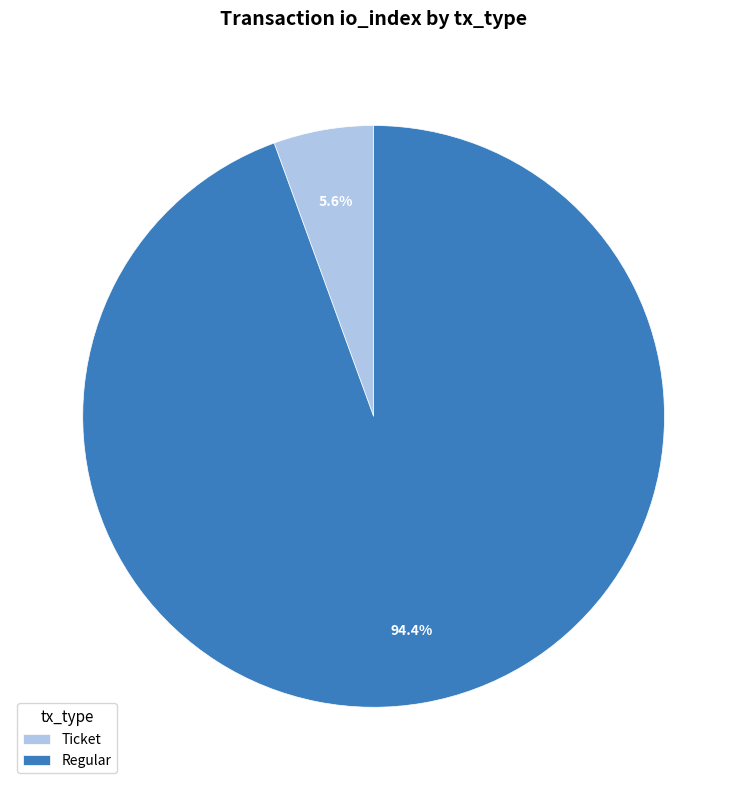

Which category has the smallest portion of the pie?

Ticket